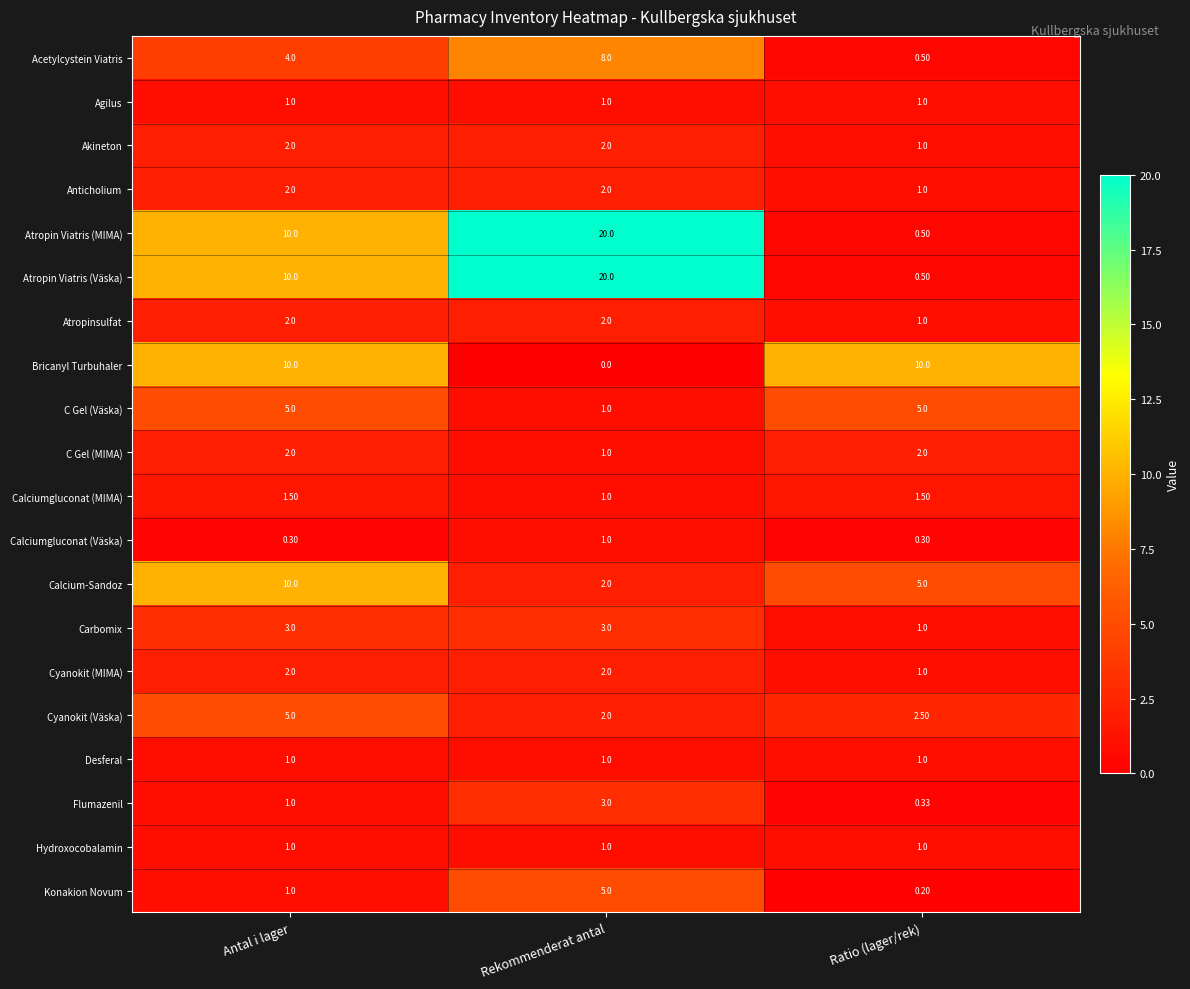

Where is Calciumgluconat (MIMA) nearest to the value 1?

Rekommenderat antal